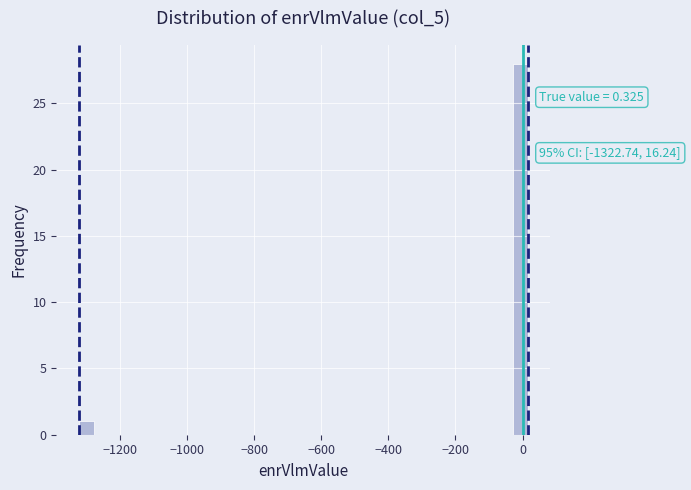

Around what value on the x-axis is the tallest bar? Give the approximate position of its centre, as read against the axis.

0